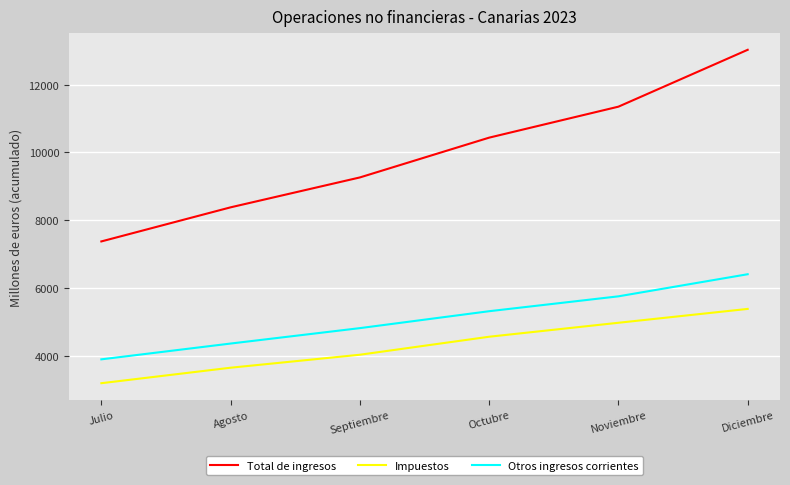

Is the value of Otros ingresos corrientes at Noviembre greater than the value of Total de ingresos at Octubre?

No